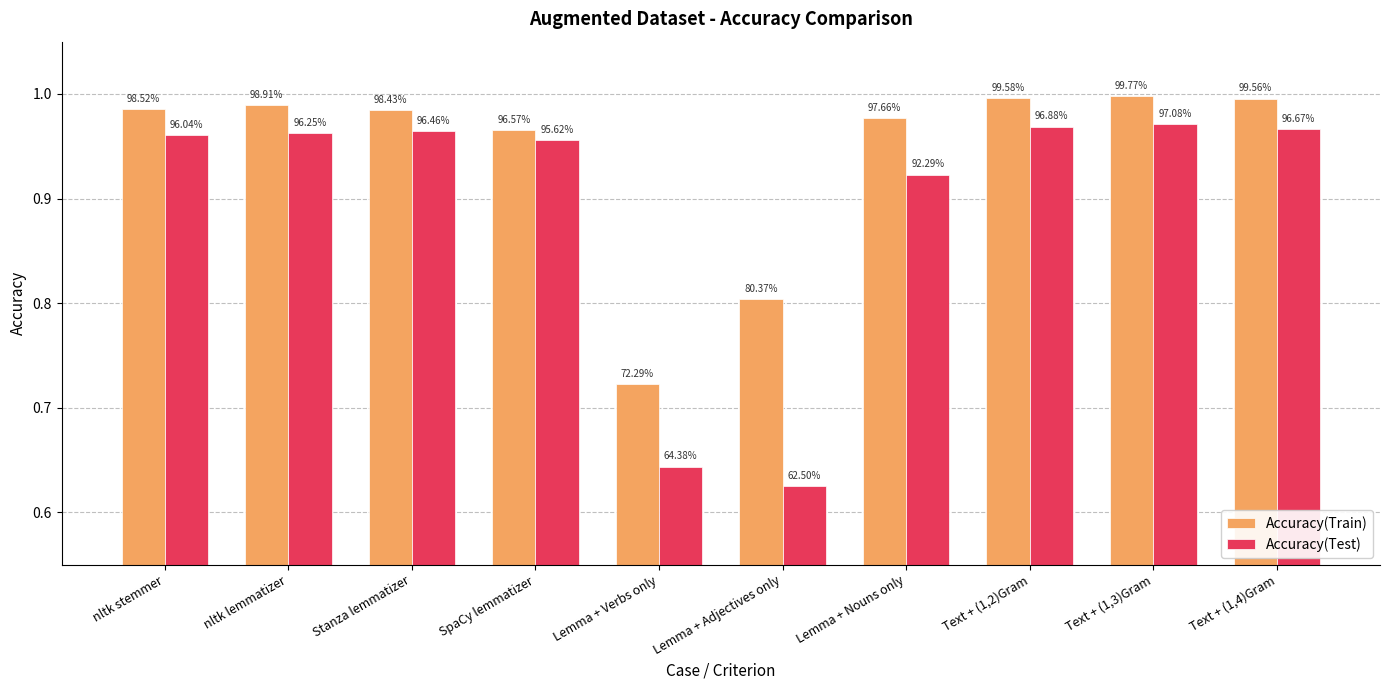

Does the chart contain any negative values?

No